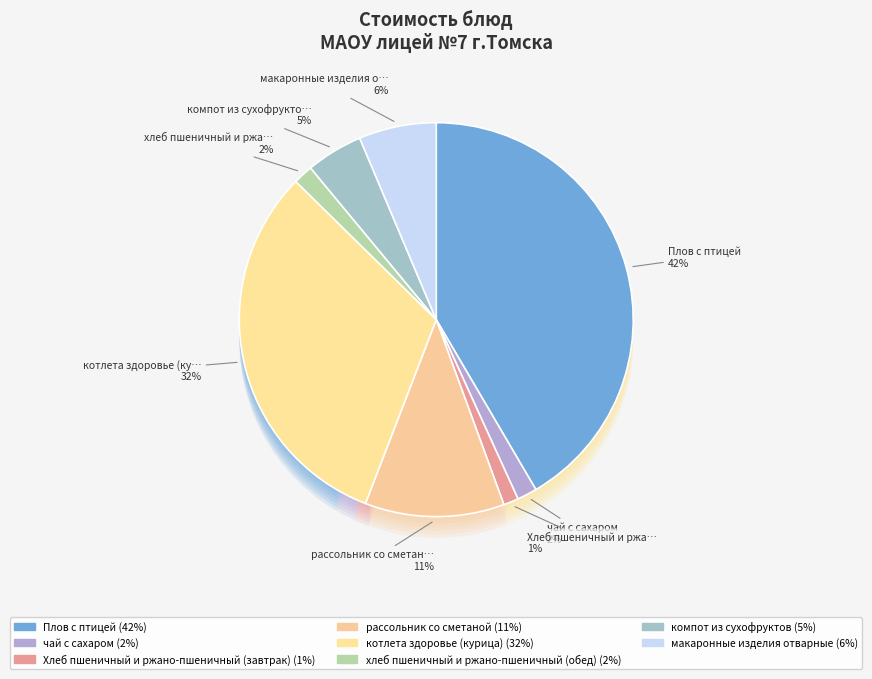

Is it true that Хлеб пшеничный и ржано-пшеничный (завтрак) is 1% of the pie?

True